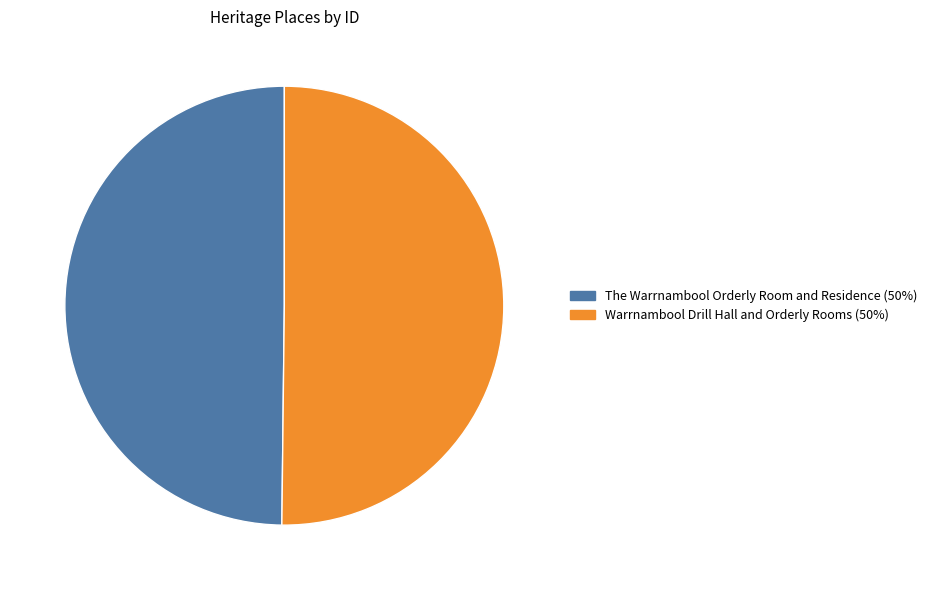

Combined, do Warrnambool Drill Hall and Orderly Rooms and The Warrnambool Orderly Room and Residence account for over 50%?

Yes